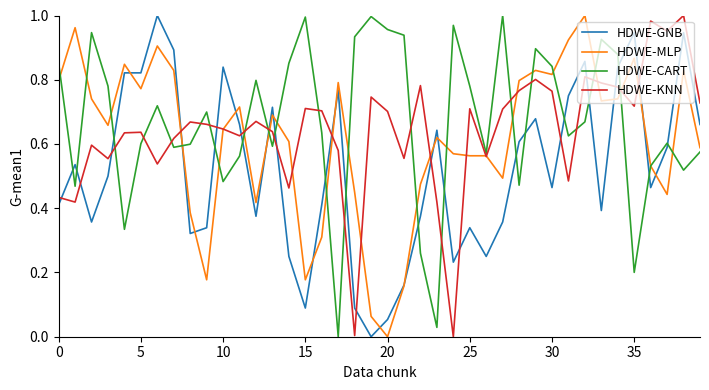

How many values in HDWE-CART are above zero?

39